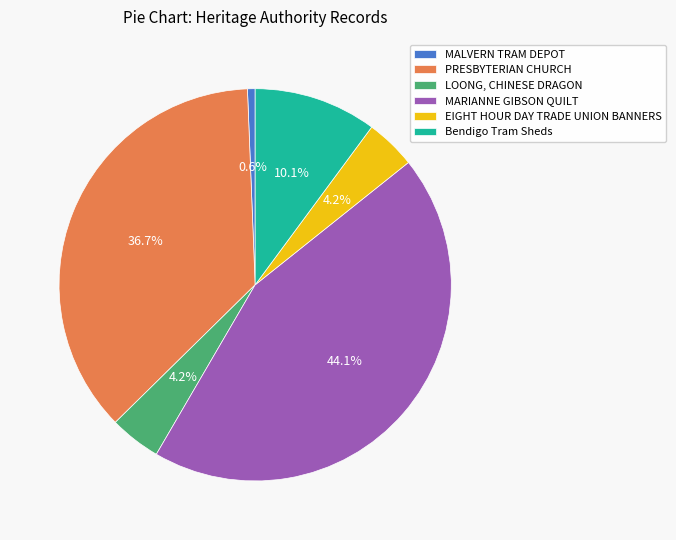

Between PRESBYTERIAN CHURCH and MALVERN TRAM DEPOT, which is larger?

PRESBYTERIAN CHURCH